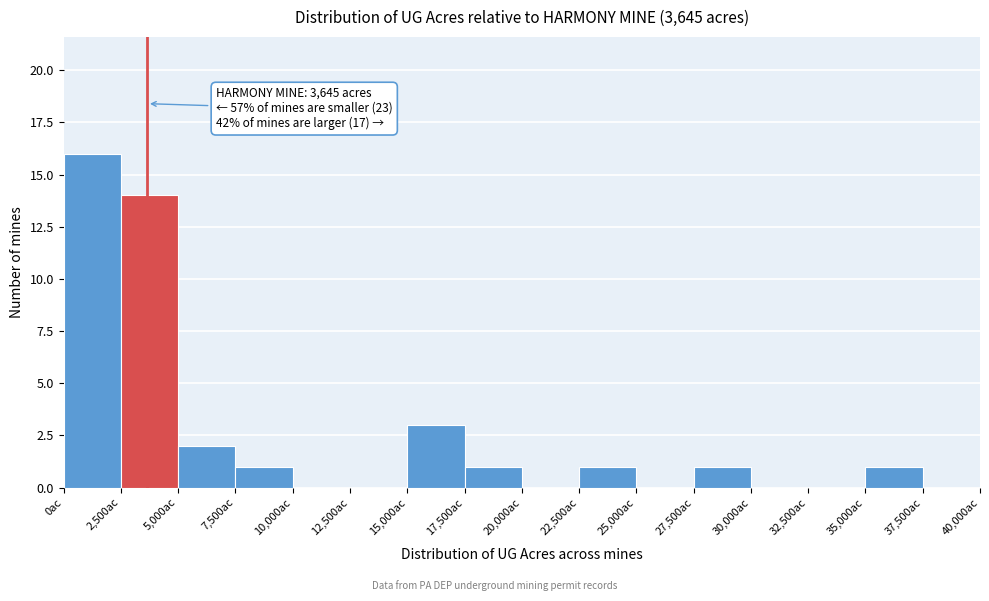

Over which range of the x-axis is the bar tallest?

0 to 2500